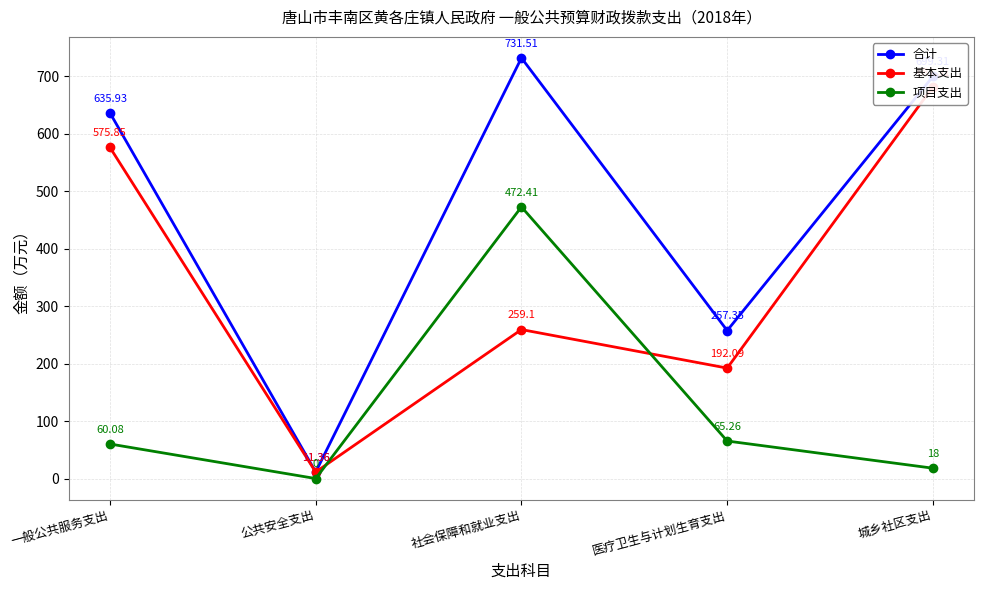

List the series in order of their overall mean, highest first.

合计, 基本支出, 项目支出